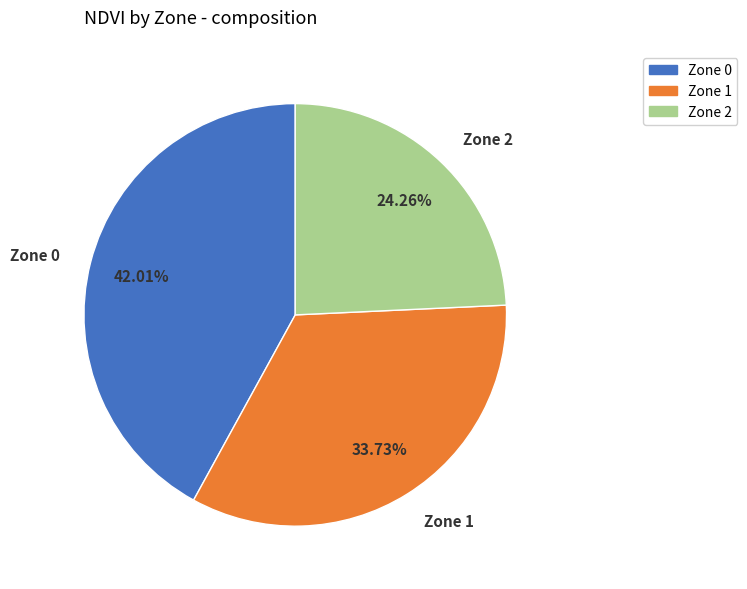

To the nearest percent, what is the average slice percentage?

33%